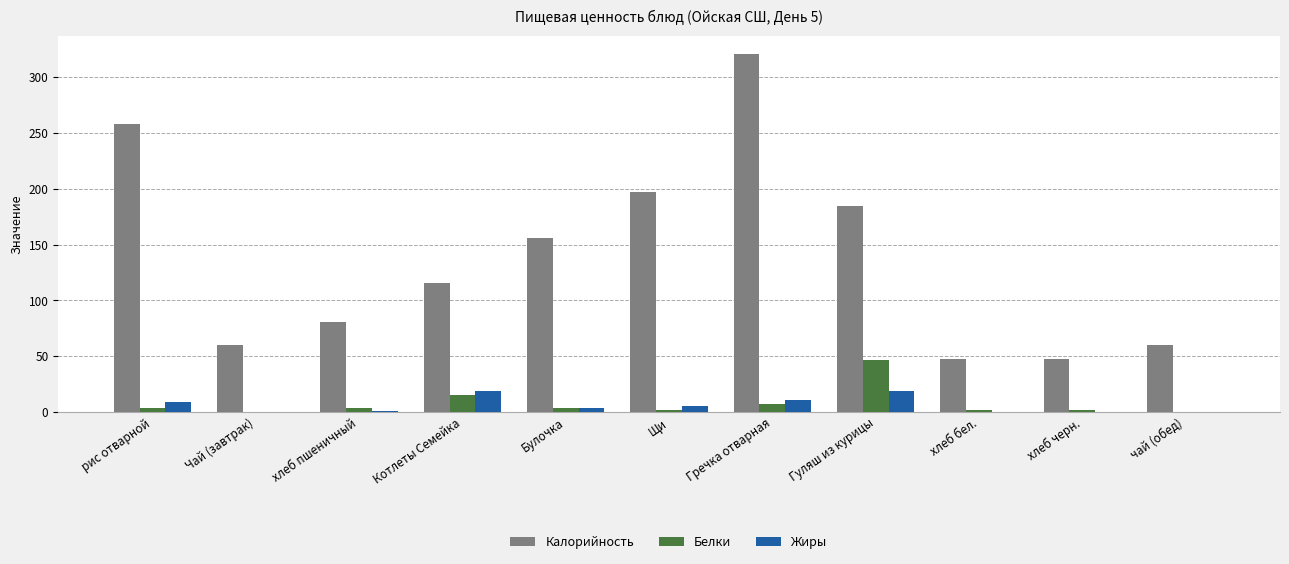

What is the total value across all series at хлеб черн.?

48.8